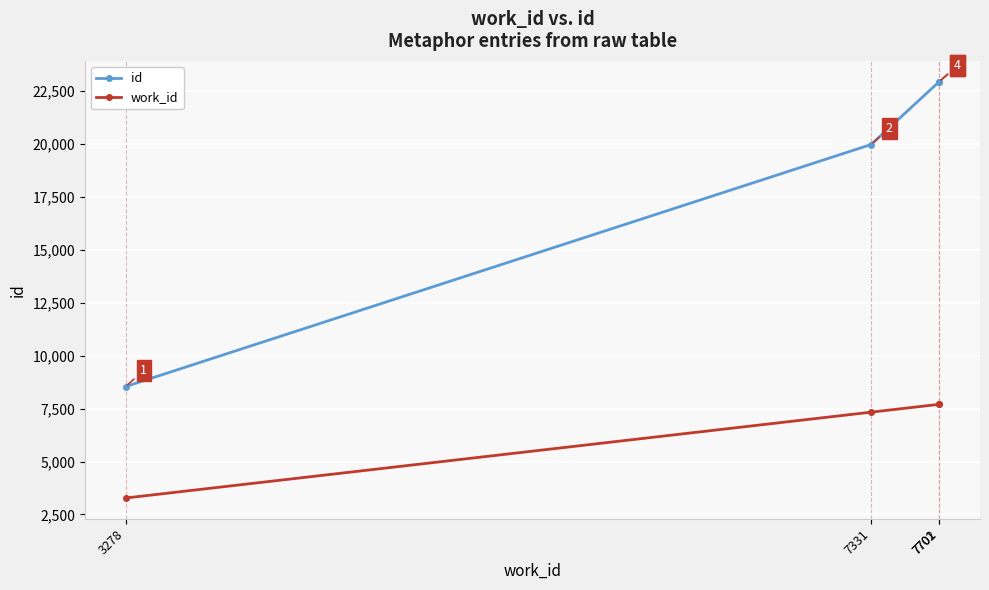

Rank the series by their average value, from lowest to highest.

work_id, id